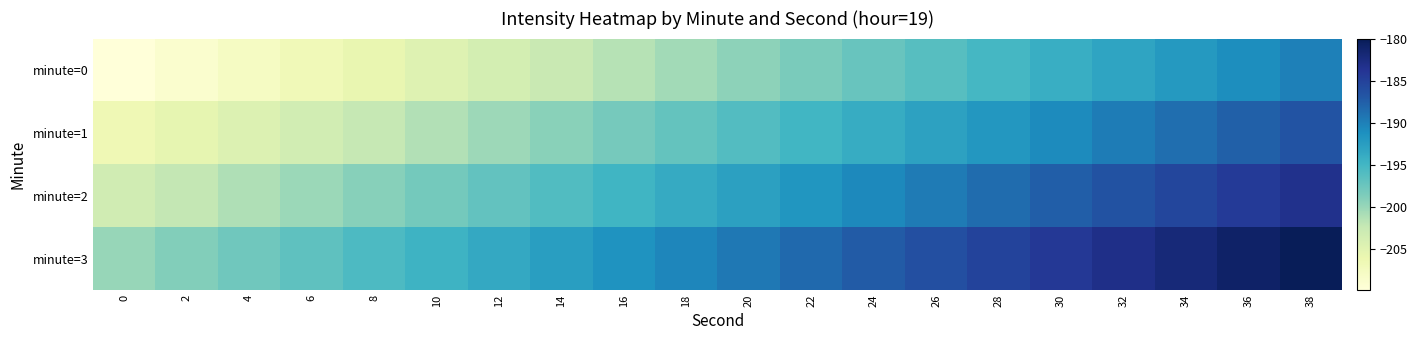

At which category is the sum across all series the highest?

38